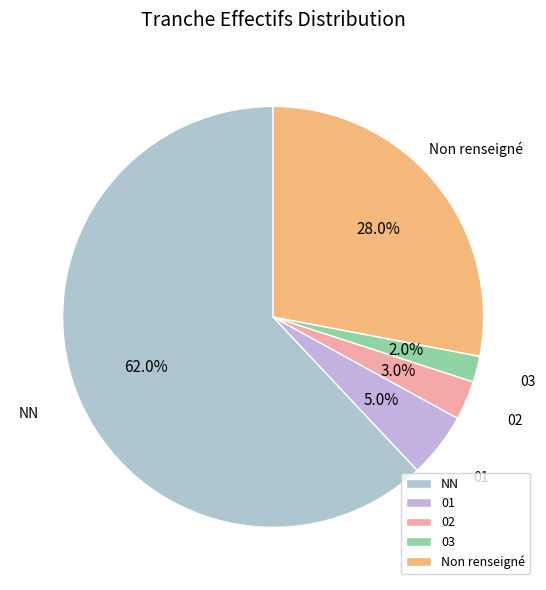

Rank the categories by value from highest to lowest.

NN, Non renseigné, 01, 02, 03